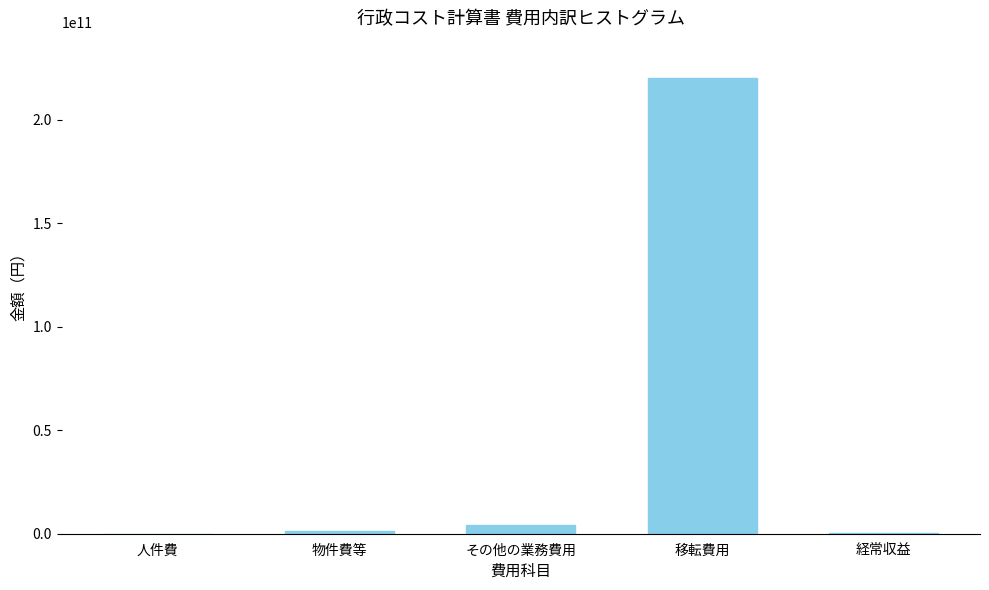

What is the sum of all values?

225962976116